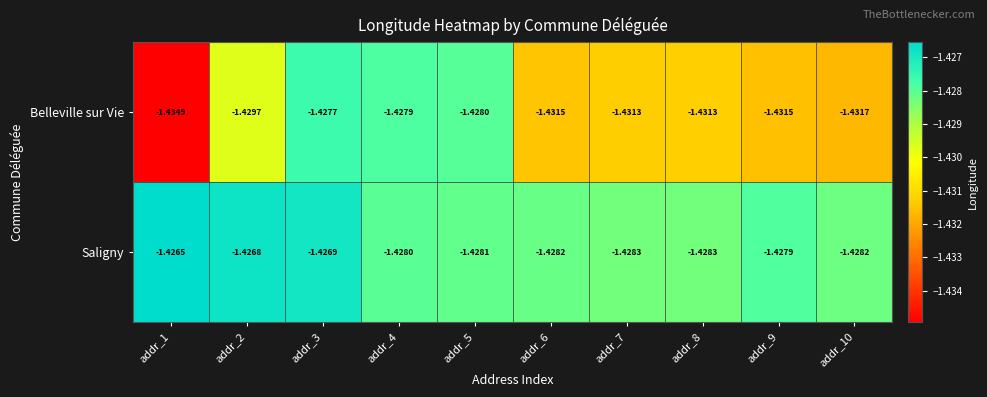

Rank the series at addr_6 from highest to lowest value.

Saligny, Belleville sur Vie